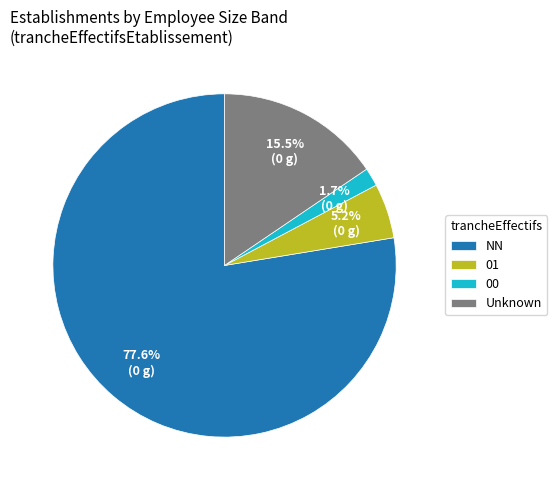

Combined, what portion of the pie is 01 and NN?

82.8%